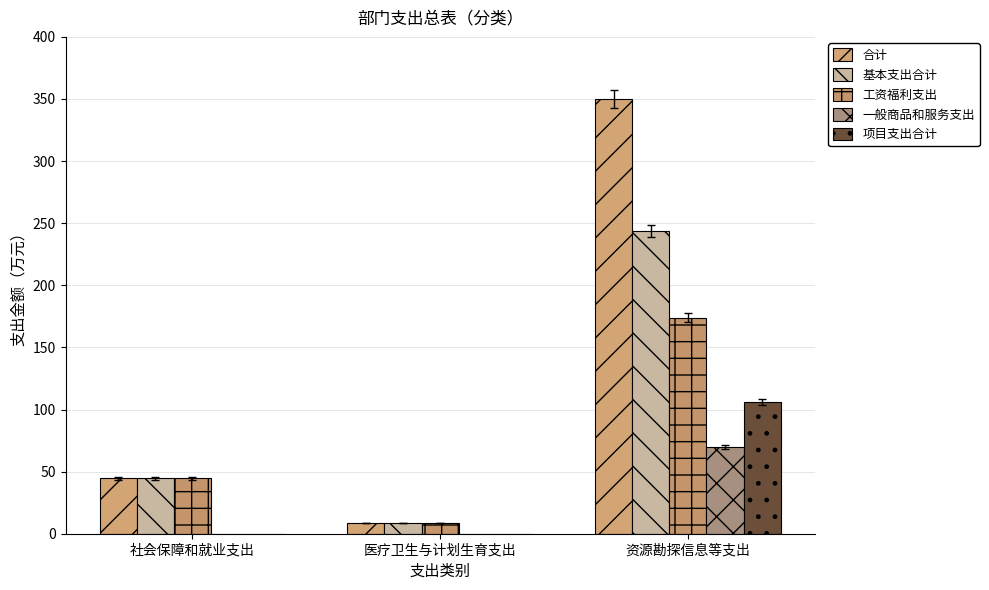

Are the bars grouped side by side (vs. stacked)?

Yes